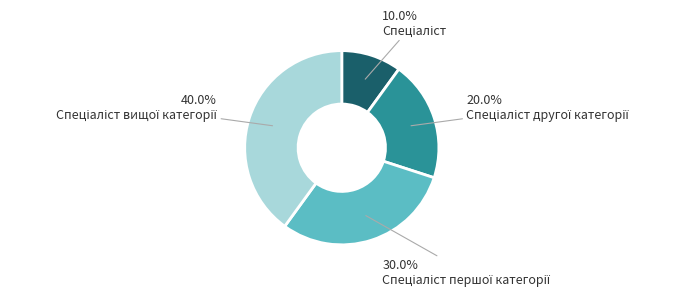

Is there a majority slice in this chart?

No